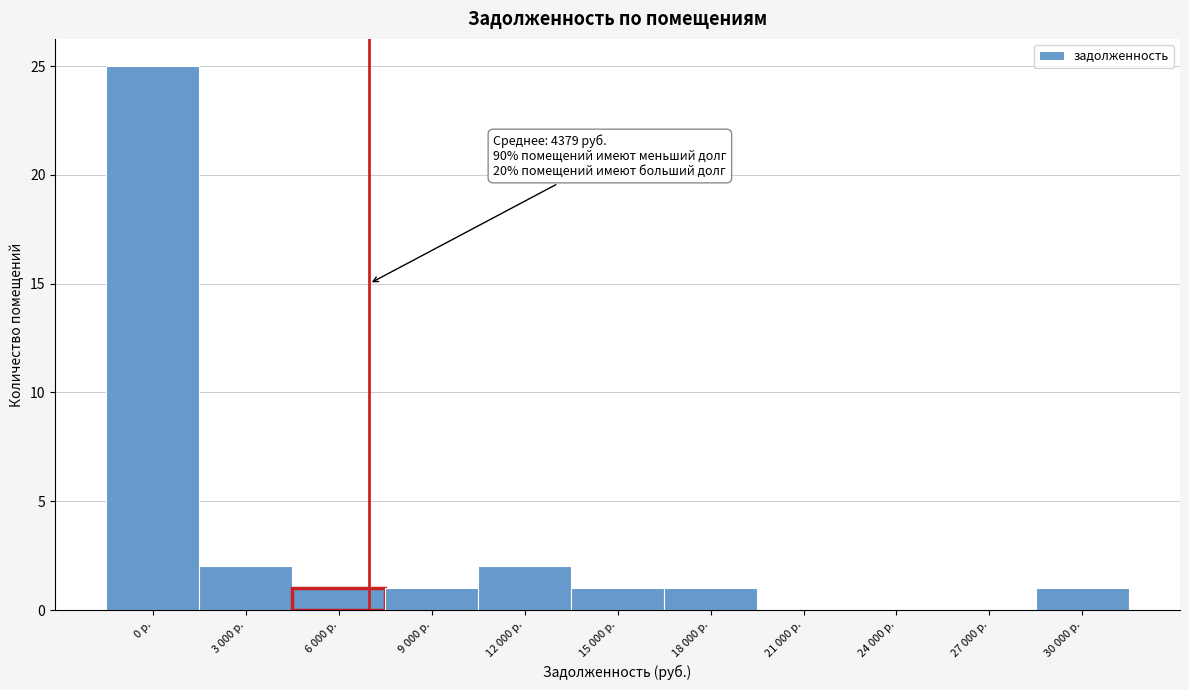

Reading right to left, list all the values displayed in this chart.

30 000 р.=1	27 000 р.=0	24 000 р.=0	21 000 р.=0	18 000 р.=1	15 000 р.=1	12 000 р.=2	9 000 р.=1	6 000 р.=1	3 000 р.=2	0 р.=25